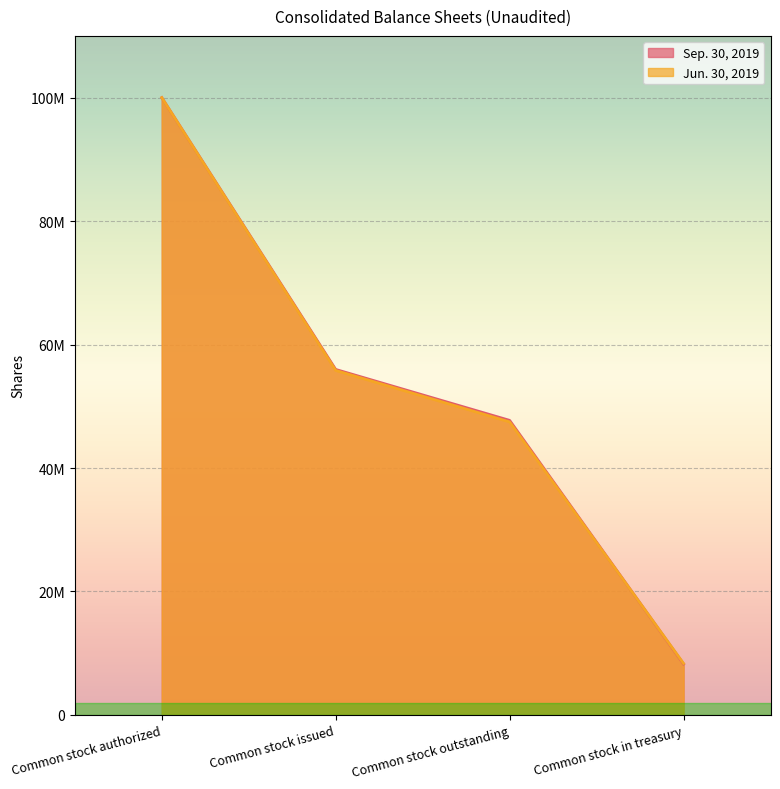

At which category is the sum across all series the highest?

Common stock authorized